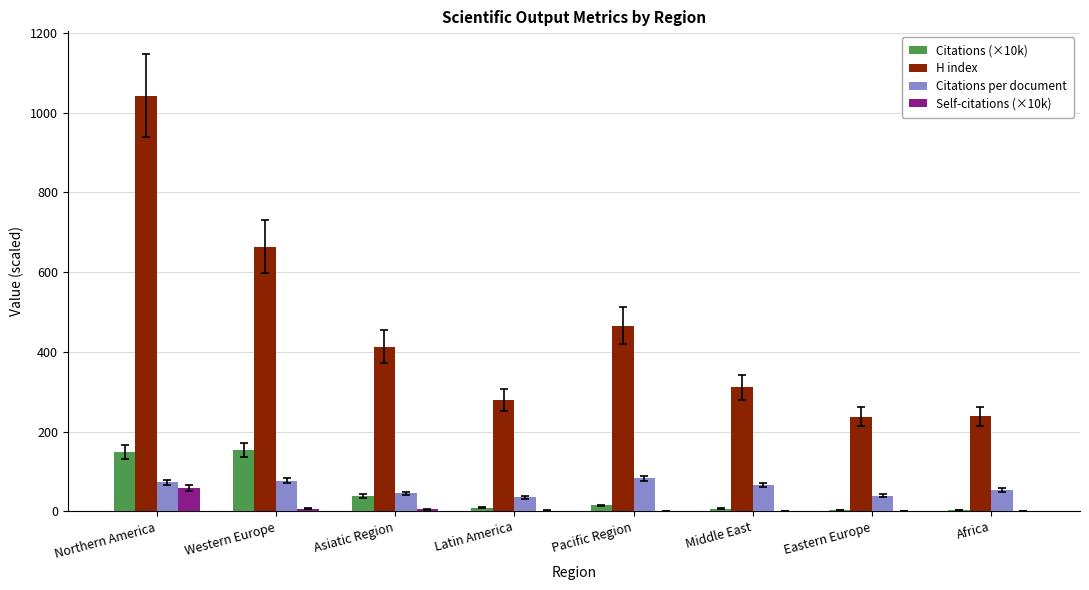

At which category is the sum across all series the highest?

Northern America